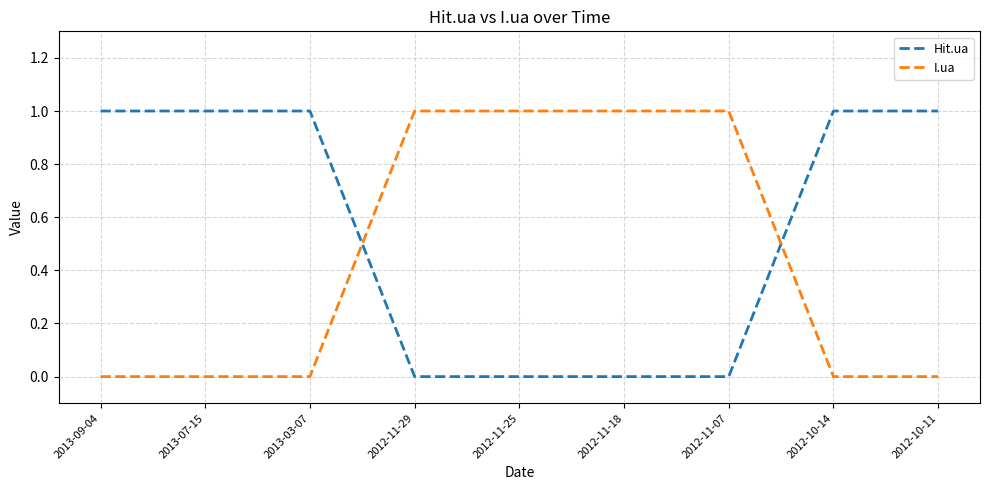

What position from the left is 2012-10-11?

9